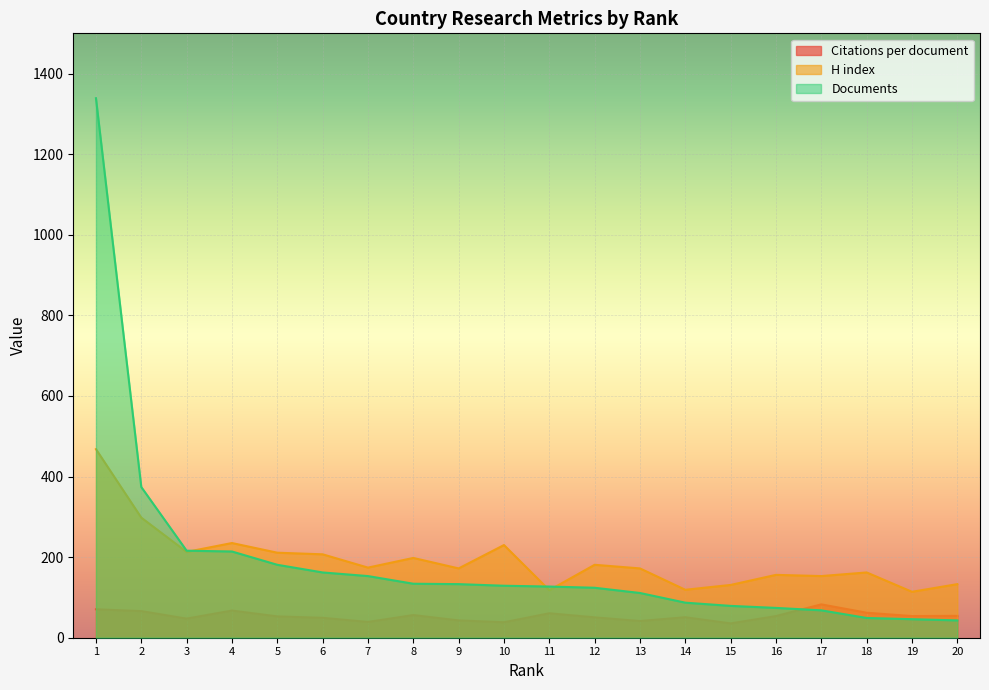

Does the chart display data point markers on the line(s)?

No